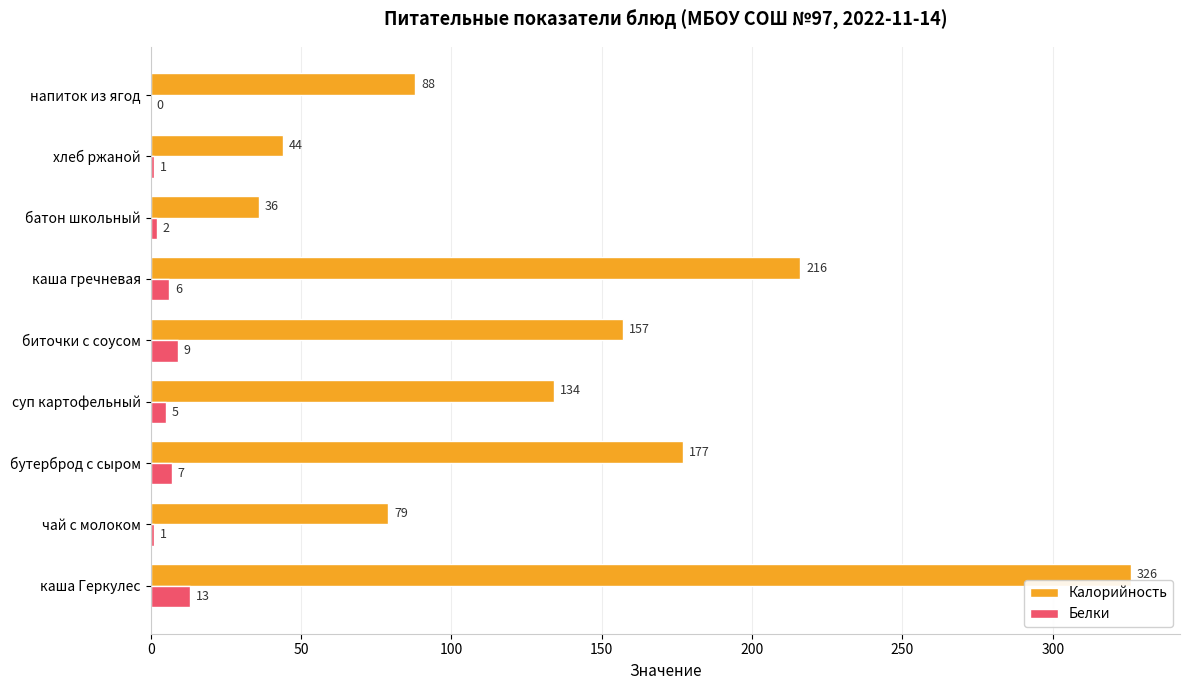

At which label is Белки closest to 6?

каша гречневая